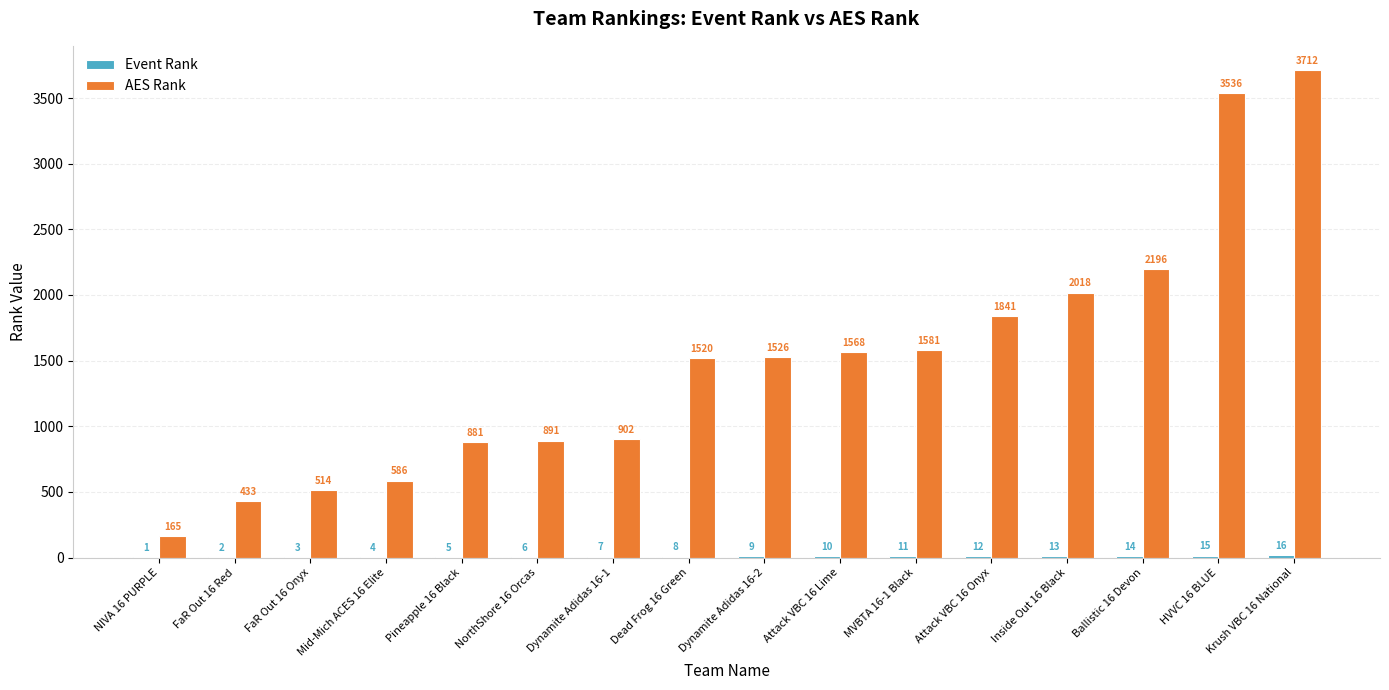

The value of AES Rank at Dead Frog 16 Green is 2345. True or false?

False